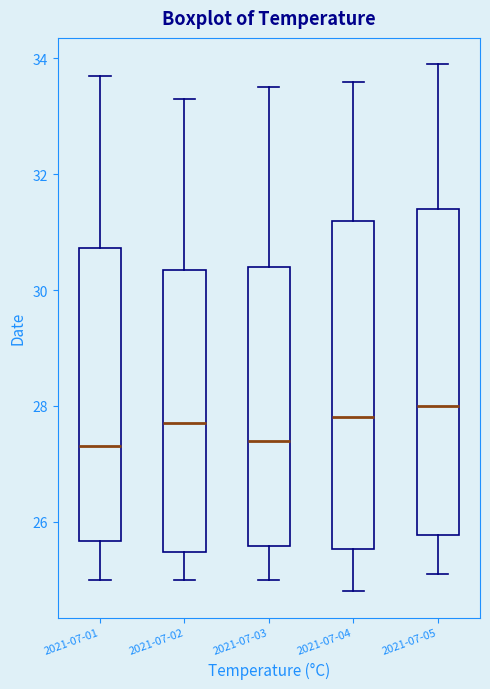

Where is the upper edge of the box for 2021-07-03 on the y-axis? The values are not printed on the chart, so give them approximately, as read against the axis.

30.4